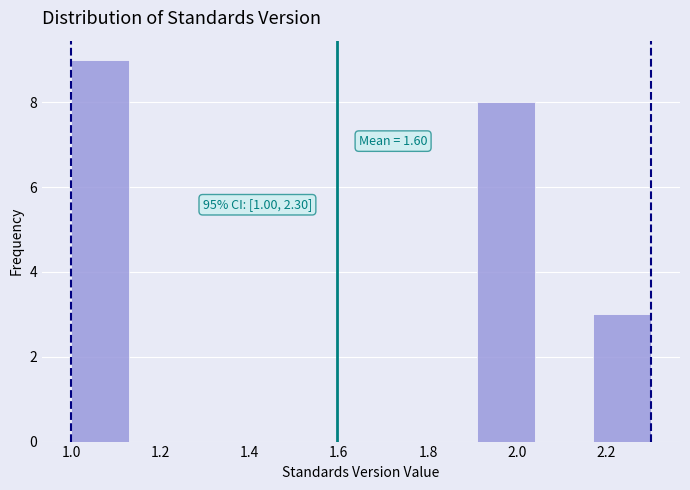

Over which range of the x-axis is the bar tallest?

1.00 to 1.13